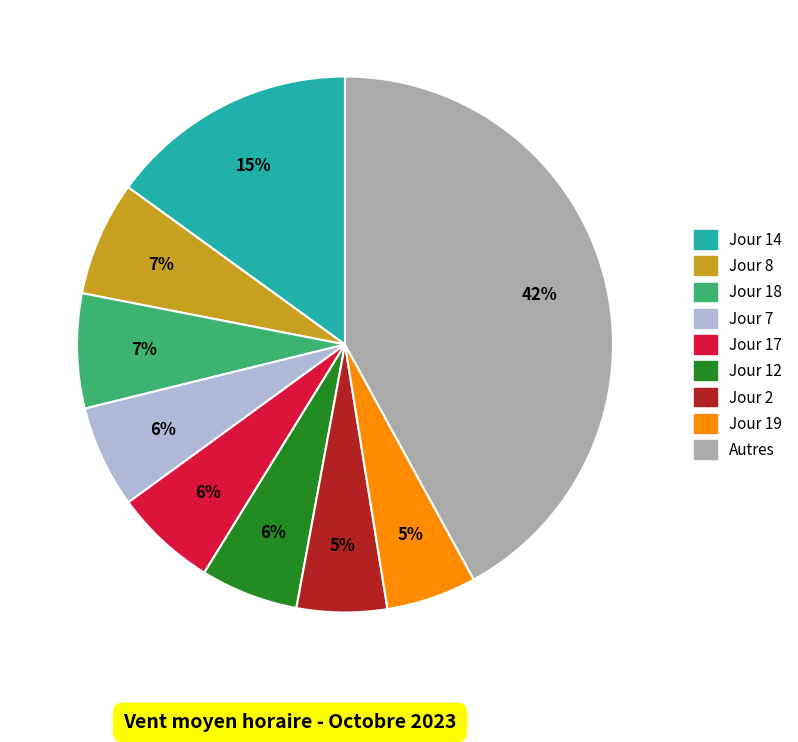

Does any single category account for the majority?

No